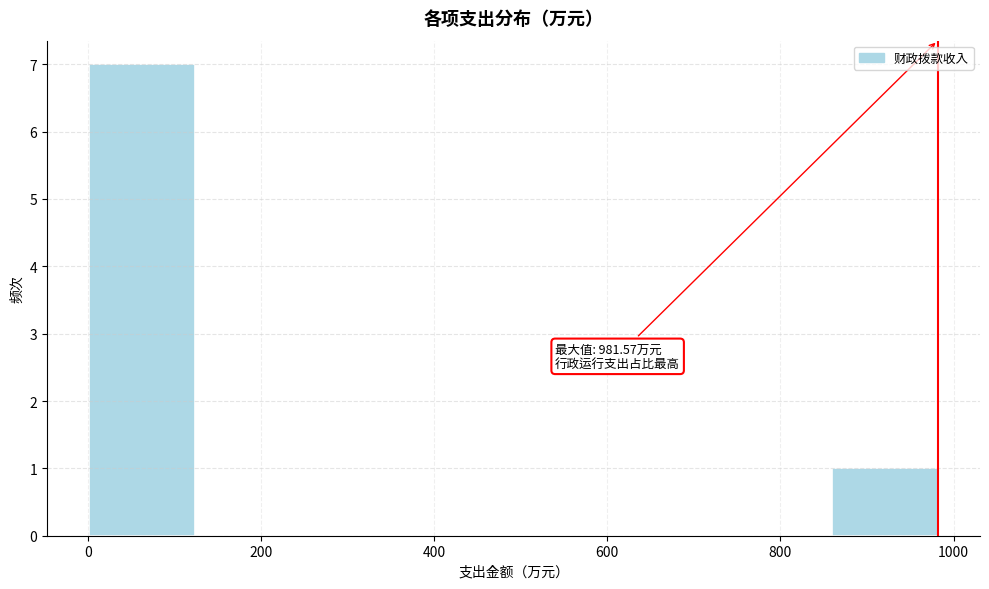

Which range on the x-axis has the tallest bar?

0 to 120